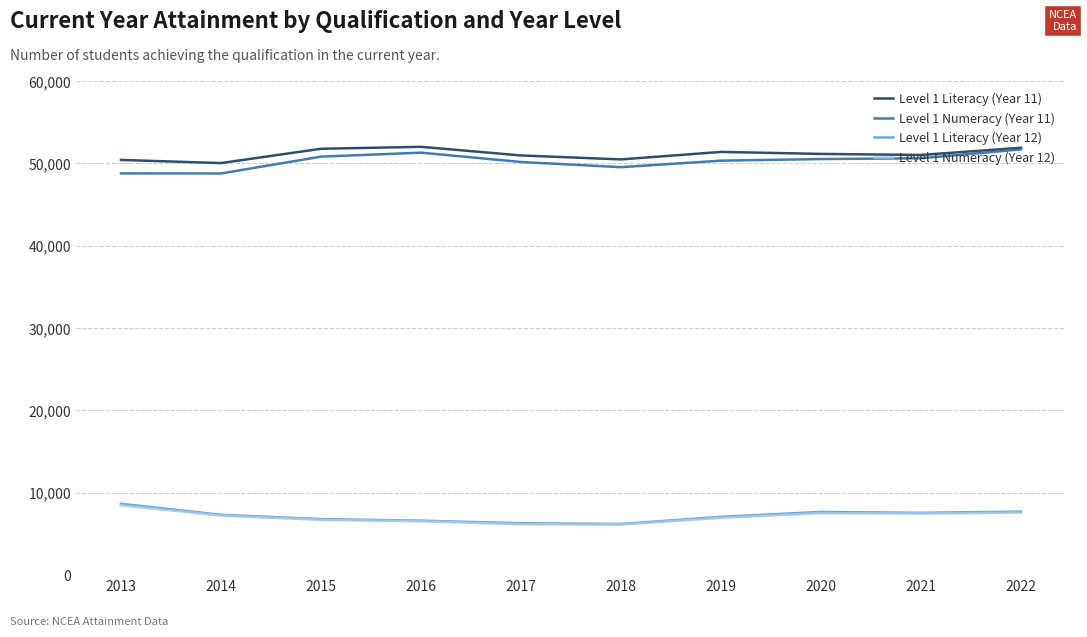

True or false: Level 1 Numeracy (Year 11) and Level 1 Numeracy (Year 12) cross at least once.

False